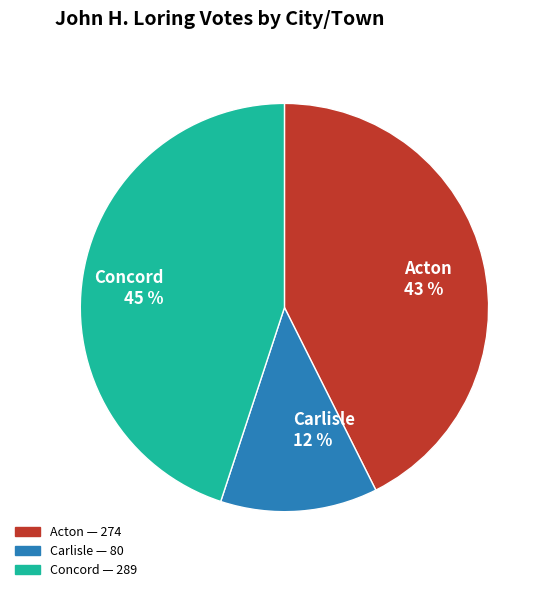

Which slice is the smallest?

Carlisle